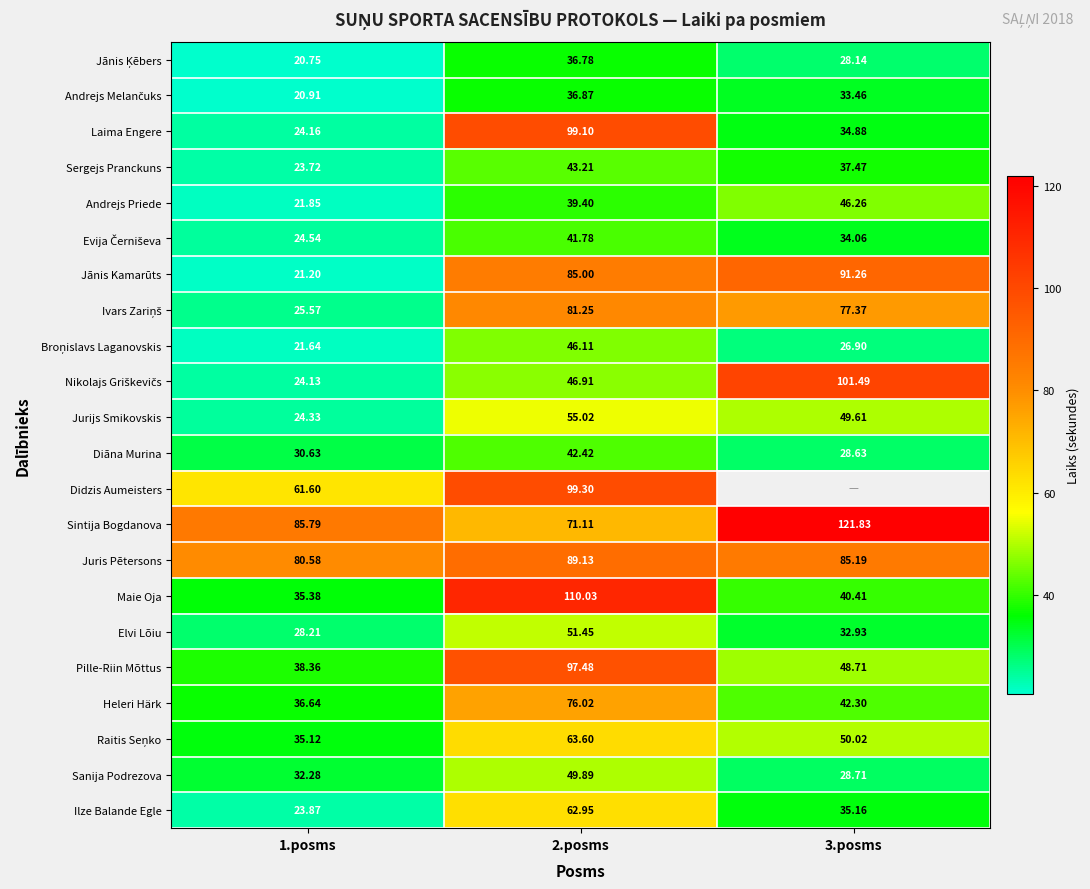

Between 1.posms and 2.posms, which series saw the biggest shift?

Laima Engere